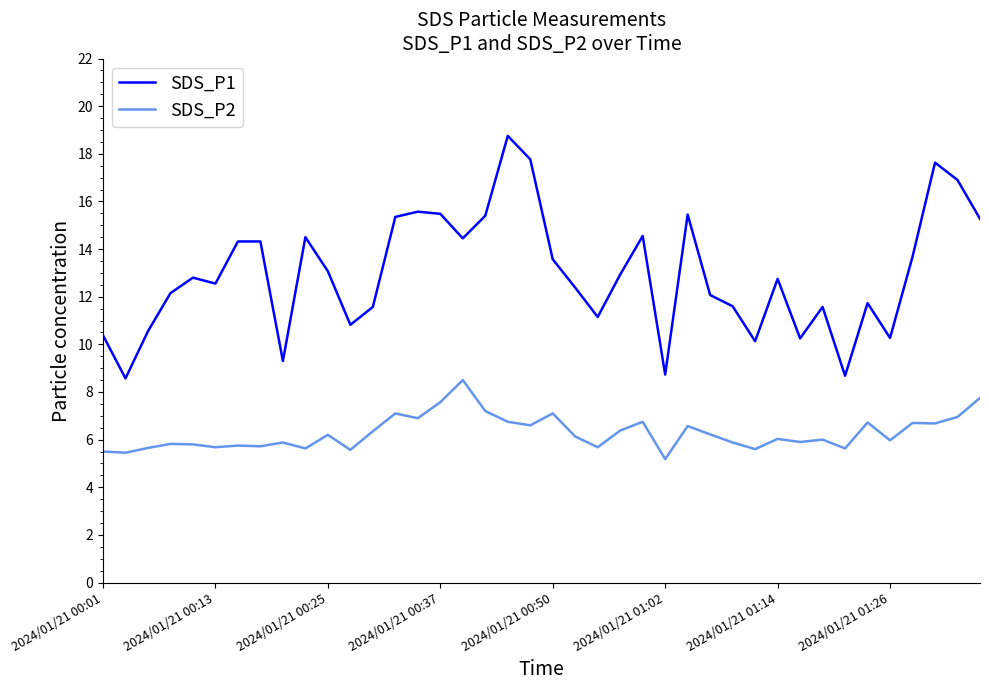

What is the difference between the maximum and minimum values in the SDS_P1 series?

10.2